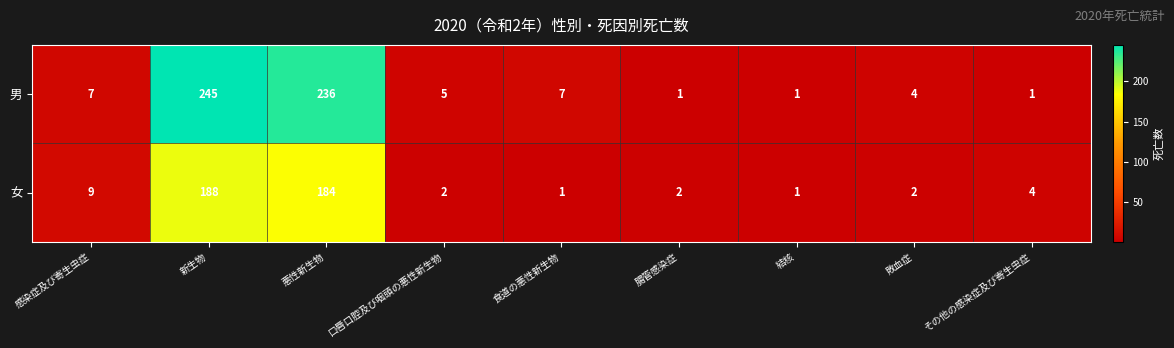

Which series changed the most between 悪性新生物 and 口唇口腔及び咽頭の悪性新生物?

男